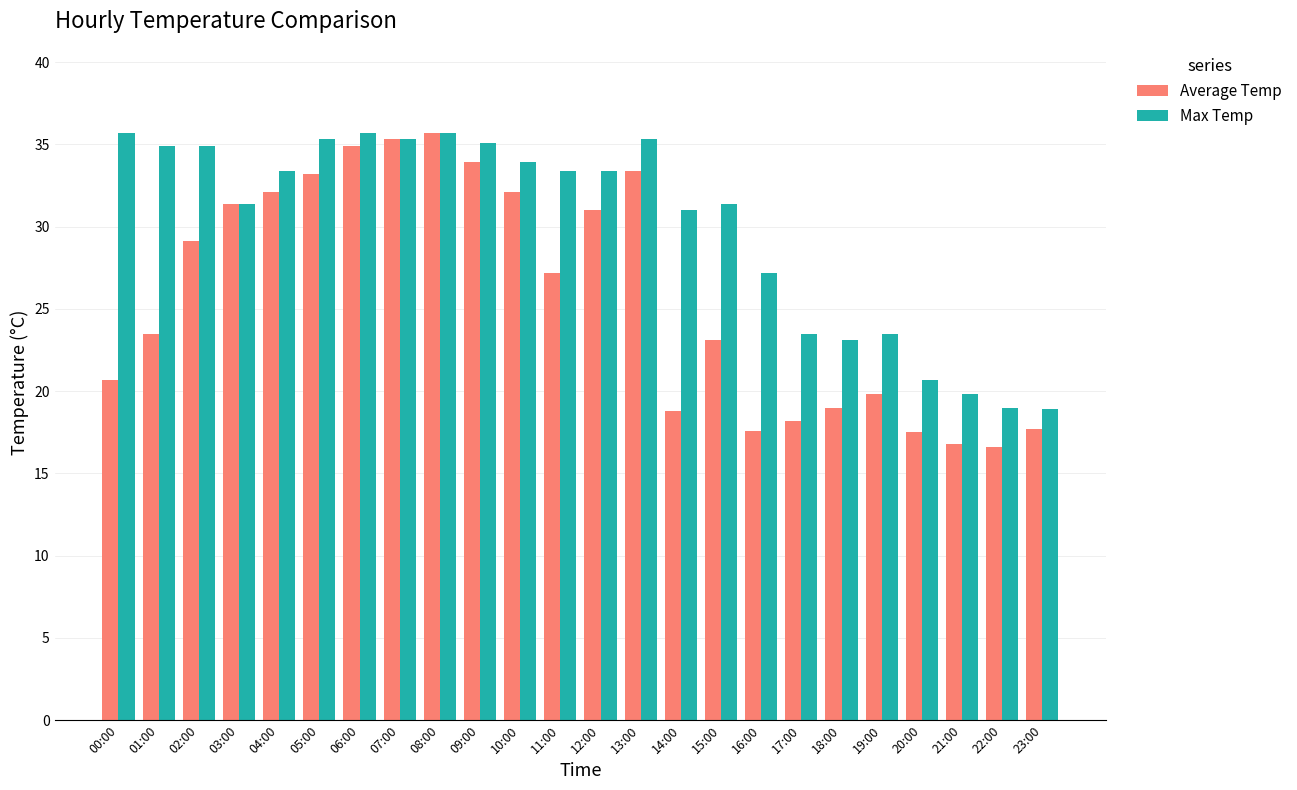

What is the label of the 22nd bar from the left?

21:00